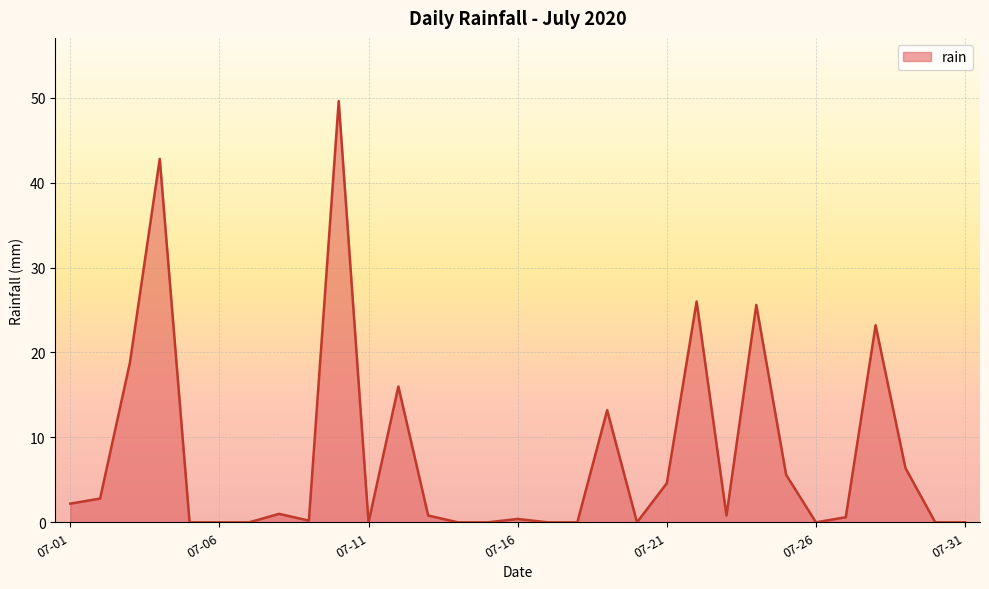

What is the maximum value shown in the chart?

49.6